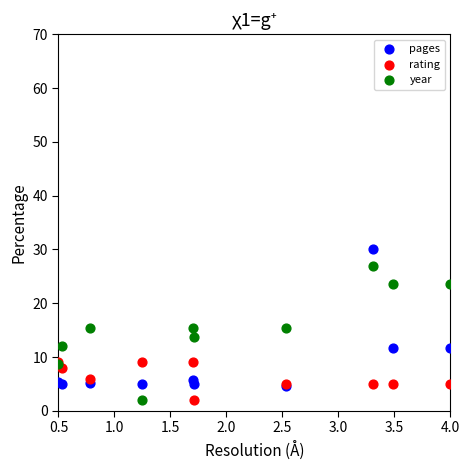

Which series contains the highest Y value?

pages